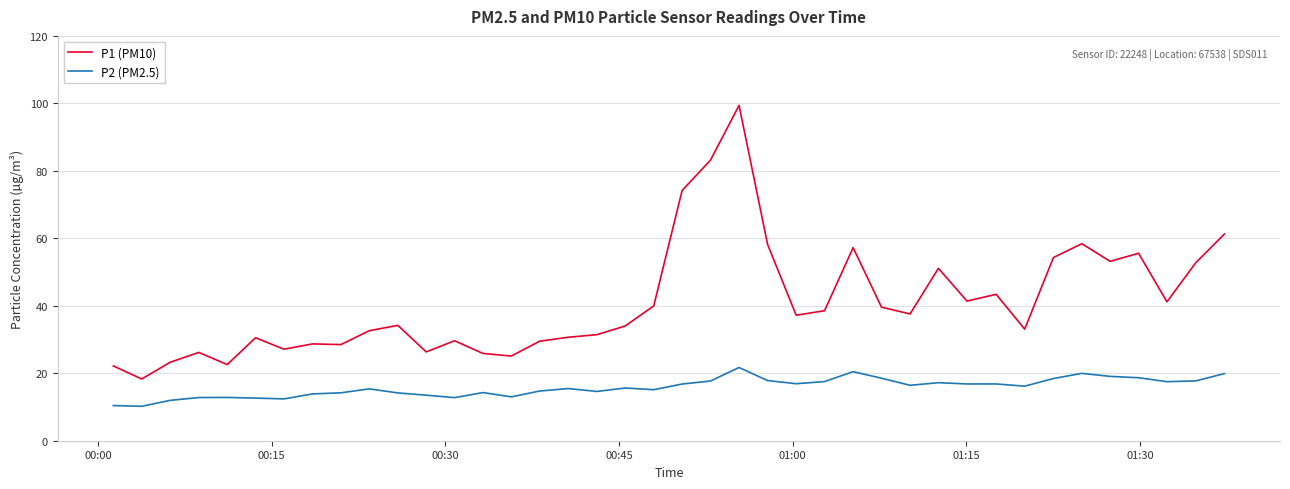

Rank the series by their maximum value, from highest to lowest.

P1 (PM10), P2 (PM2.5)